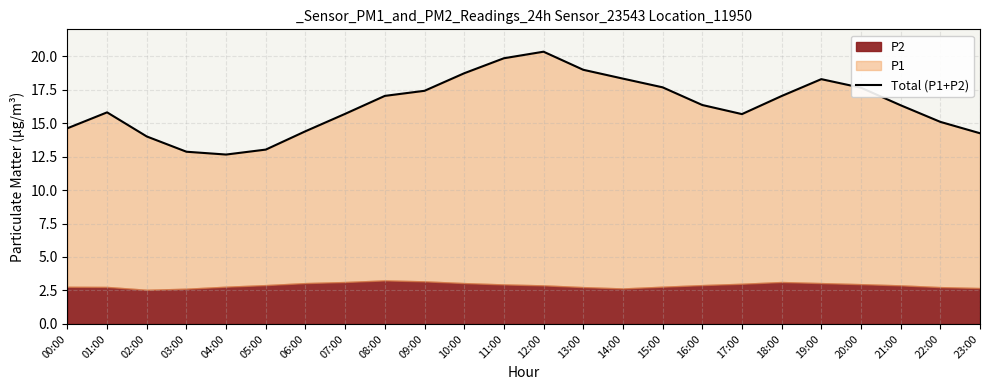

What is the sum of the values at 07:00 and 15:00?

33.4